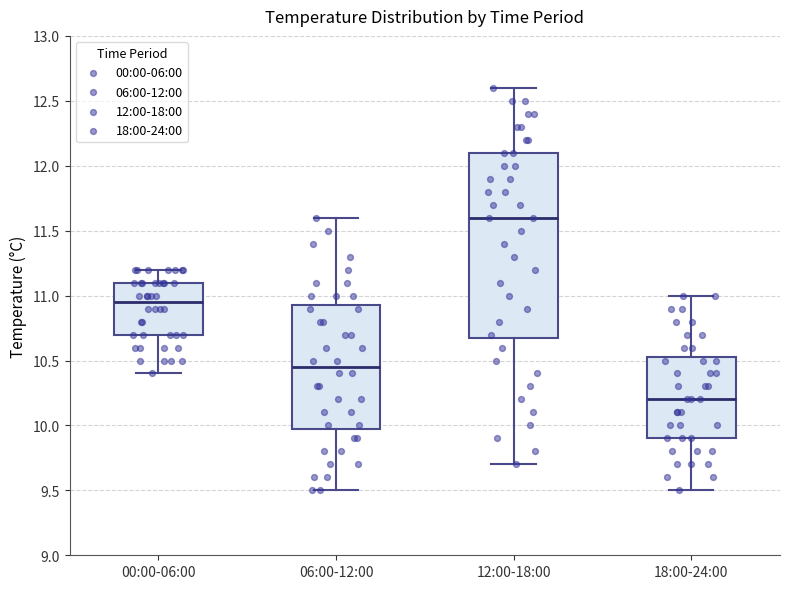

Which box is the tallest, from its lower edge to its upper edge?

12:00-18:00